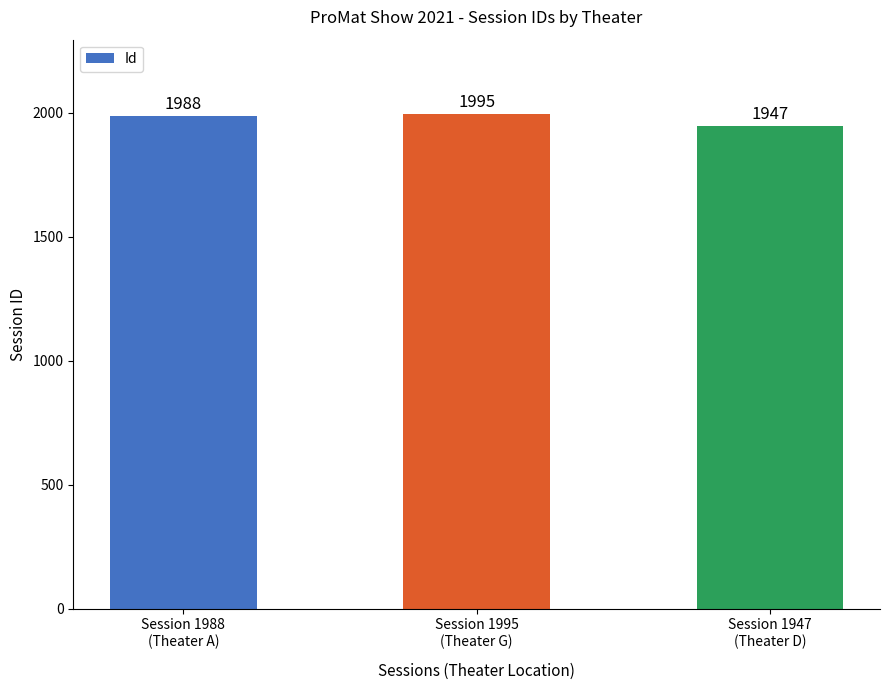

Rank the categories by value from highest to lowest.

Session 1995
(Theater G), Session 1988
(Theater A), Session 1947
(Theater D)